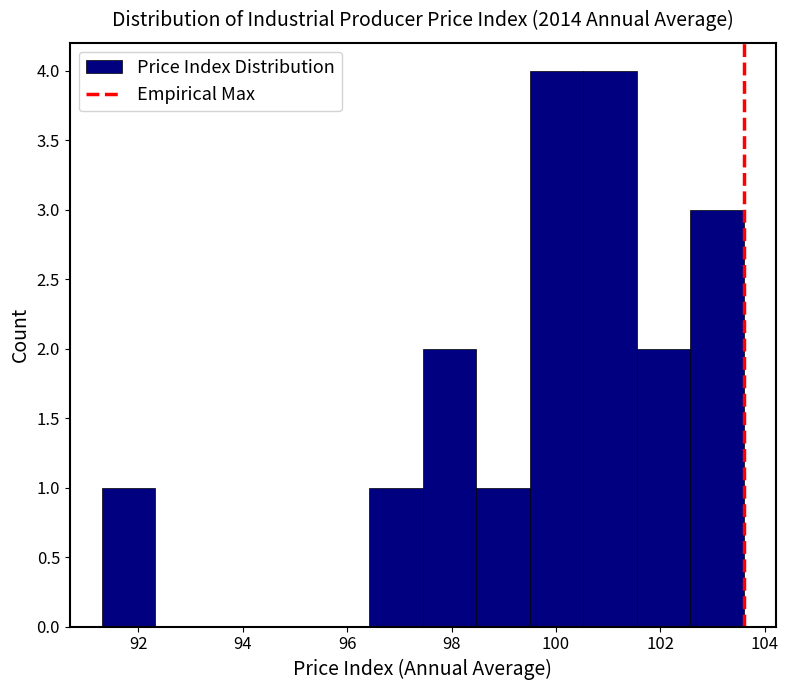

Reading left to right, list every bar in this chart as the range it spans on the x-axis followed by its height. Neither the bar edges nor the heights are printed on the chart, so give them approximately, as read against the axes.

91.4 to 92.4: 1
92.4 to 93.4: 0
93.4 to 94.4: 0
94.4 to 95.4: 0
95.4 to 96.4: 0
96.4 to 97.4: 1
97.4 to 98.4: 2
98.4 to 99.6: 1
99.6 to 100.6: 4
100.6 to 101.6: 4
101.6 to 102.6: 2
102.6 to 103.6: 3